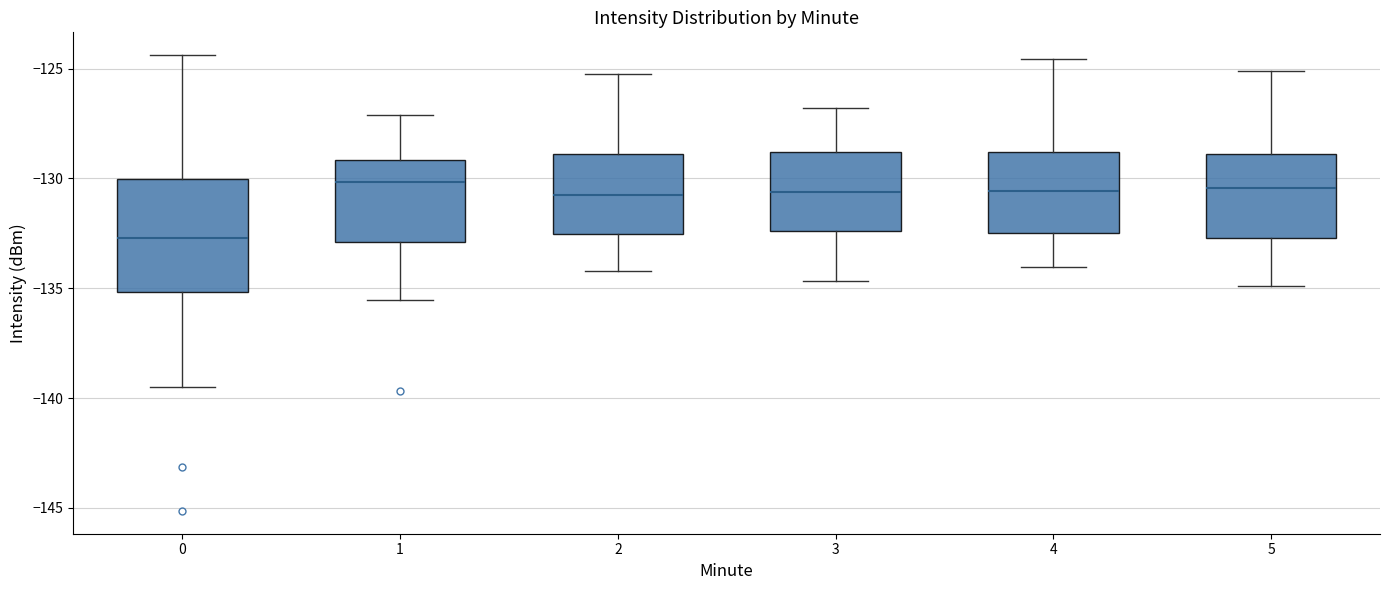

Comparing the boxes themselves (not the whiskers), which one is the tallest?

0